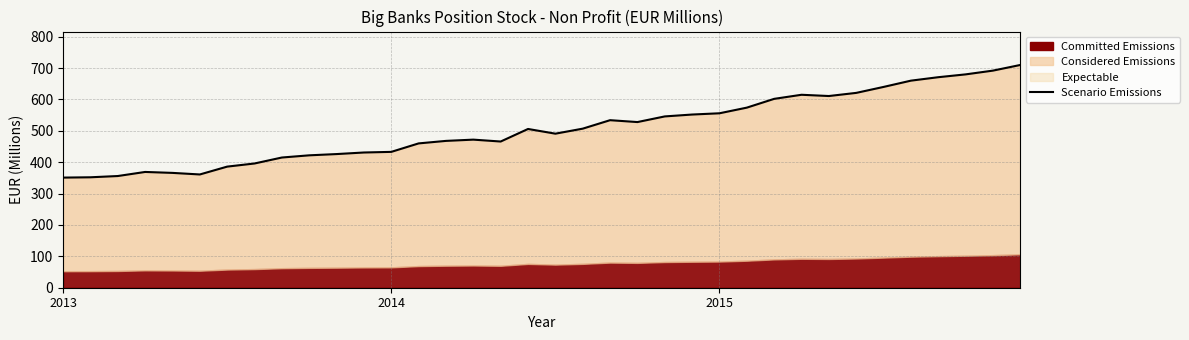

Reading left to right, transcribe all the data shown in this chart.

351	352	356	369	366	361	386	396	415	422	426	431	433	460	468	472	466	506	491	507	534	528	546	552	556	574	602	615	611	621	640	660	671	680	692	710